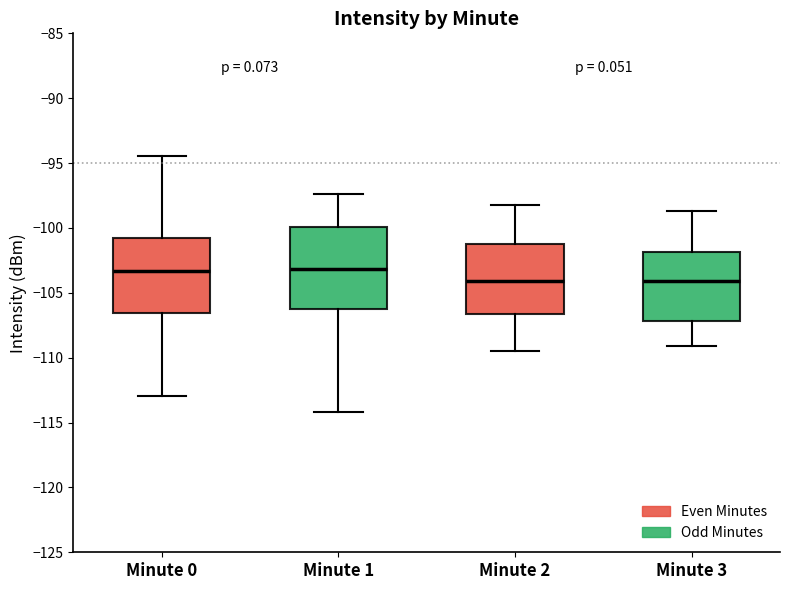

Reading left to right, transcribe this box plot: for each box, give where its median line is, the range the box spans, and where its two whiskers end, as read against the y-axis. The values are not printed on the chart, so give them approximately, as read against the axis.

Minute 0: median -103.5, box -106.5 to -101.0, whiskers -113.0 to -94.5
Minute 1: median -103.0, box -106.0 to -100.0, whiskers -114.0 to -97.5
Minute 2: median -104.0, box -106.5 to -101.0, whiskers -109.5 to -98.0
Minute 3: median -104.0, box -107.0 to -102.0, whiskers -109.0 to -98.5